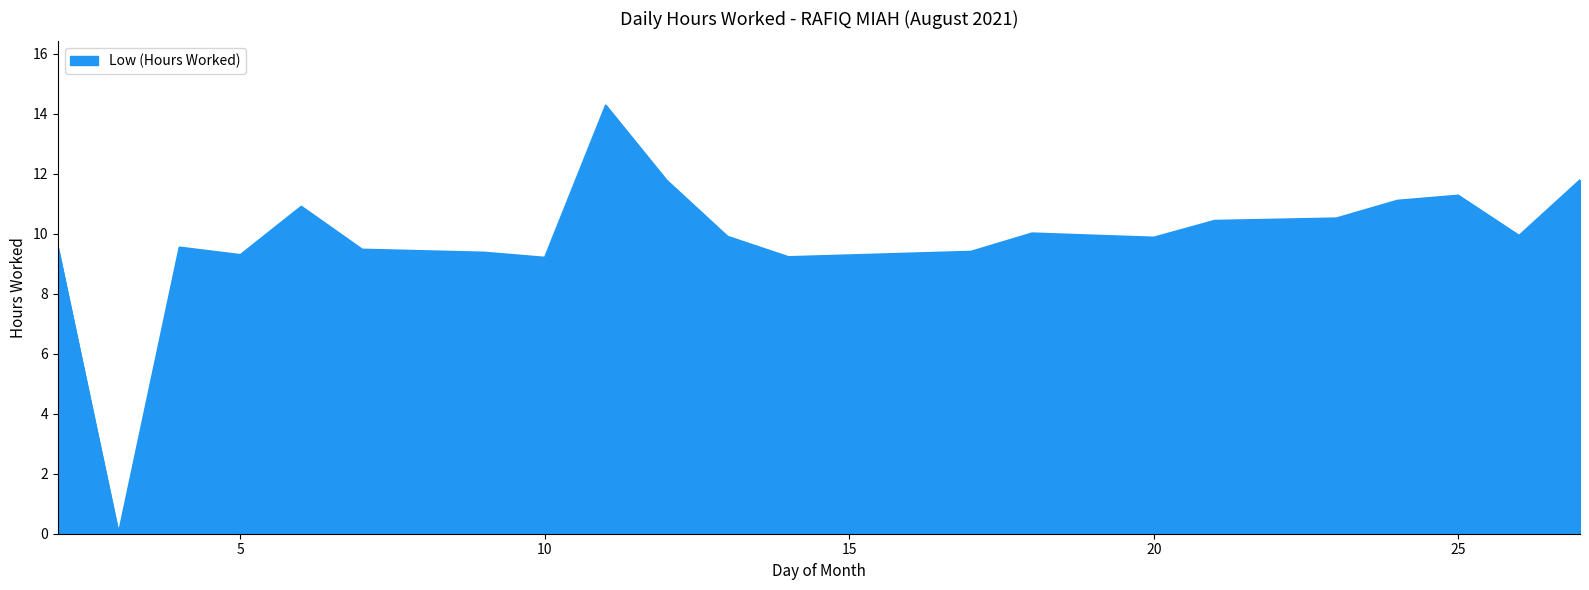

What is the maximum value shown in the chart?

14.3